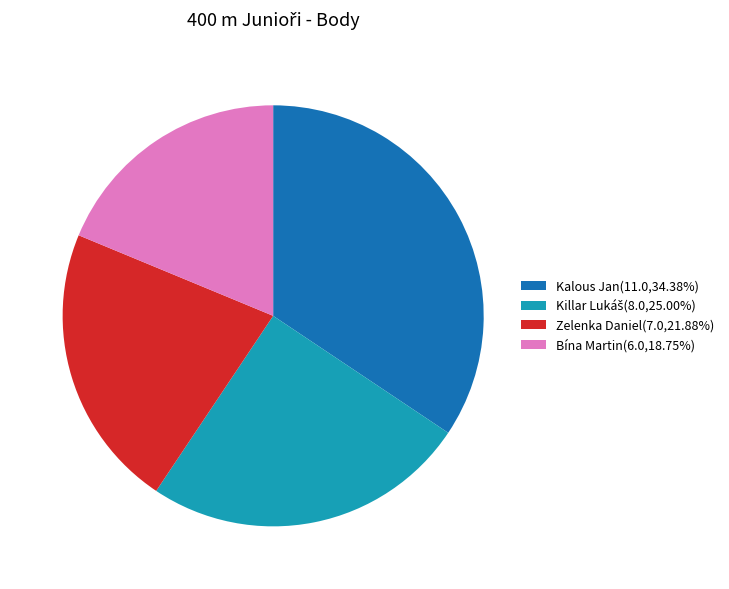

What is the ratio of the value at Zelenka Daniel(7.0,21.88%) to the value at Kalous Jan(11.0,34.38%)?

0.6